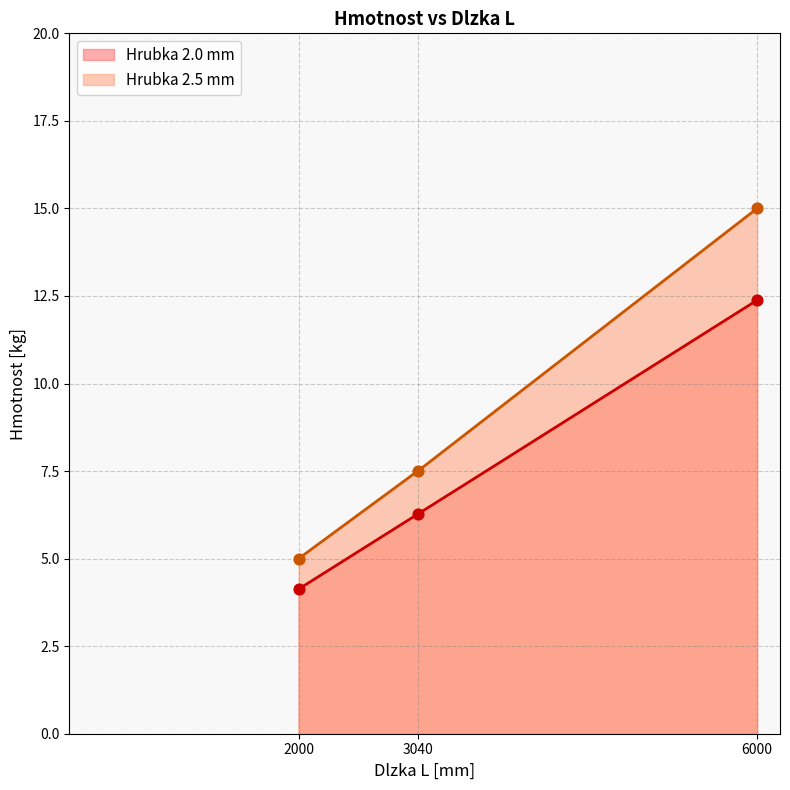

True or false: Hrubka 2.5 mm and Hrubka 2.0 mm intersect in this chart.

False